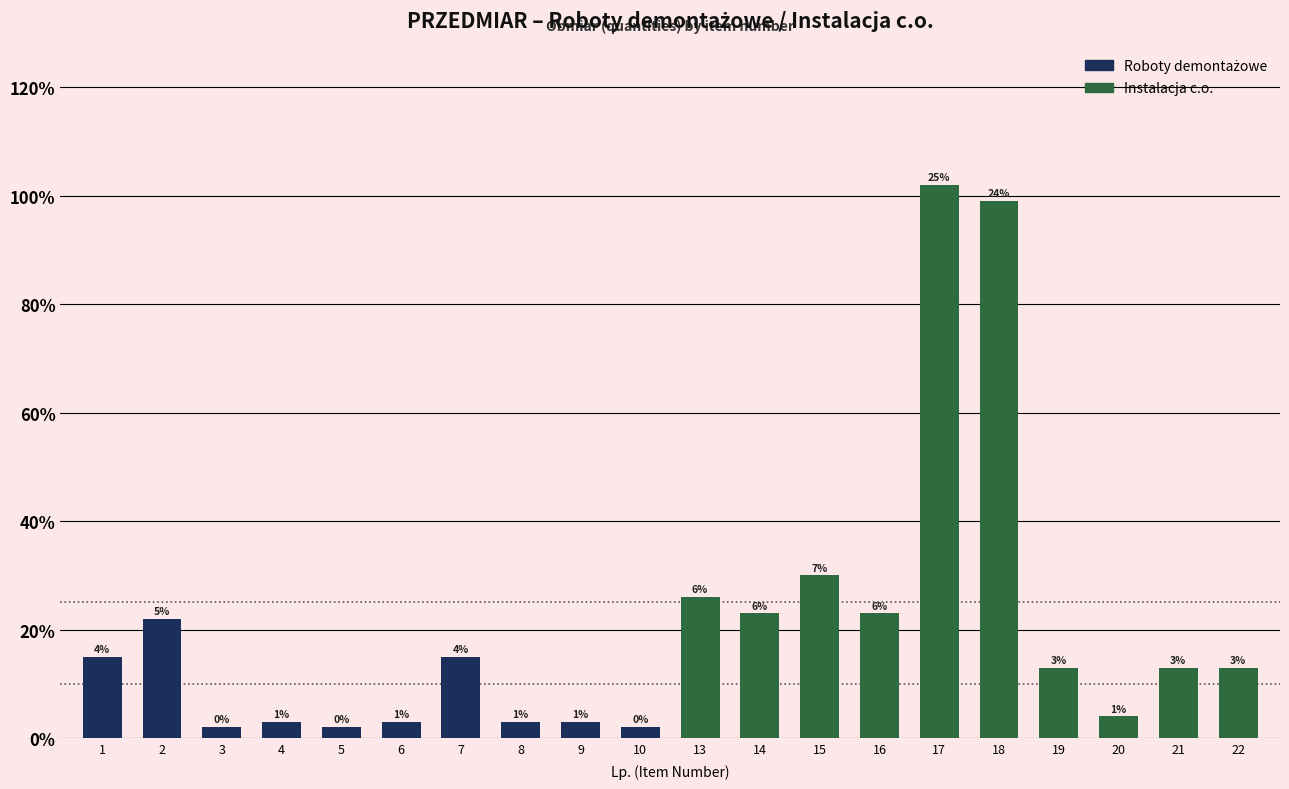

Between 9 and 7, which is larger?

7